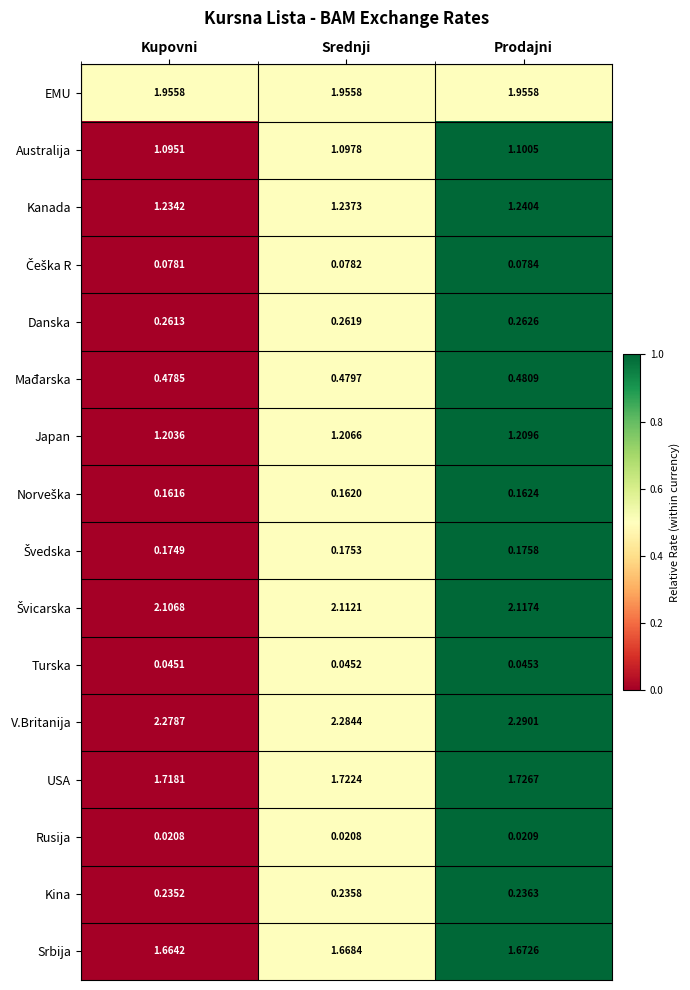

Count the number of data series in this chart.

16